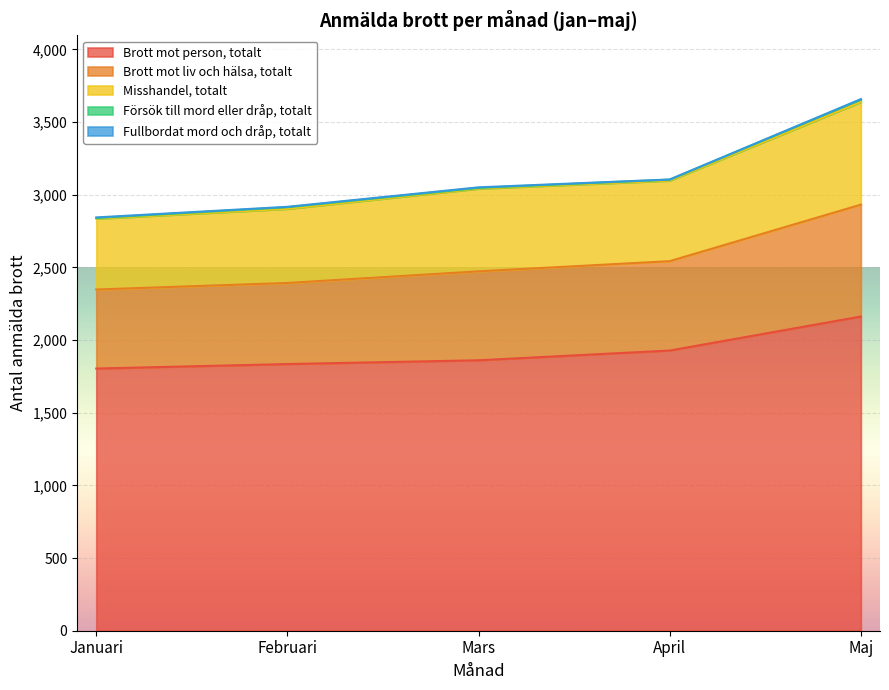

Which category has the lowest value in the Brott mot person, totalt series?

Januari